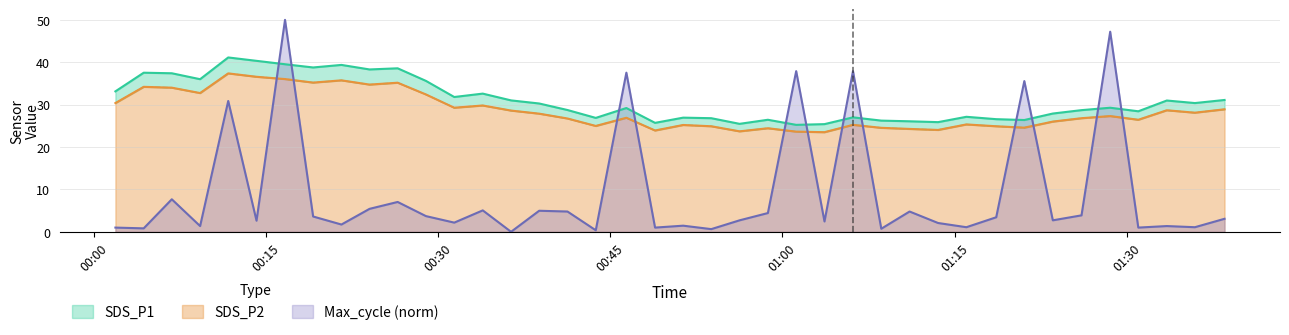

Rank the series at 2021/08/19 01:03:40 from highest to lowest value.

SDS_P1, SDS_P2, Max_cycle